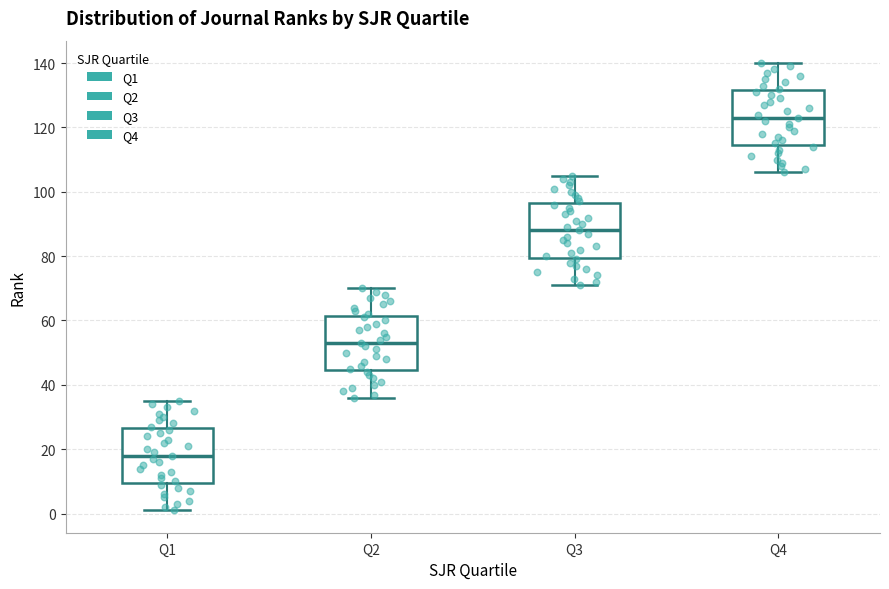

Where is the upper edge of the box for Q3 on the y-axis? The values are not printed on the chart, so give them approximately, as read against the axis.

96